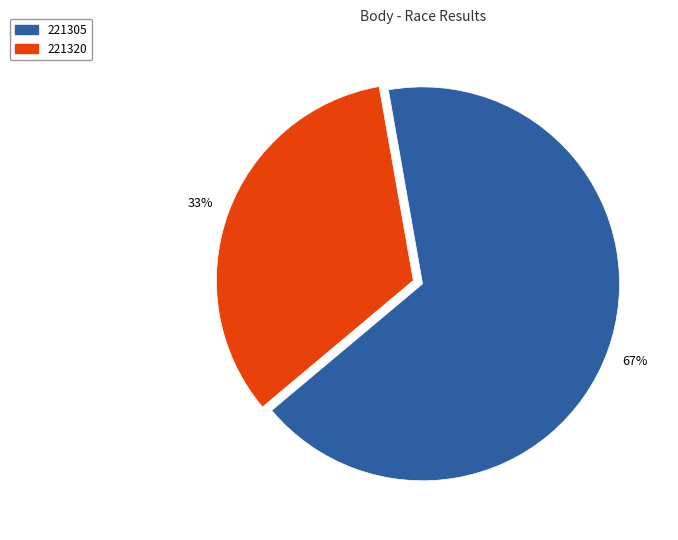

Which category has the smallest portion of the pie?

221320